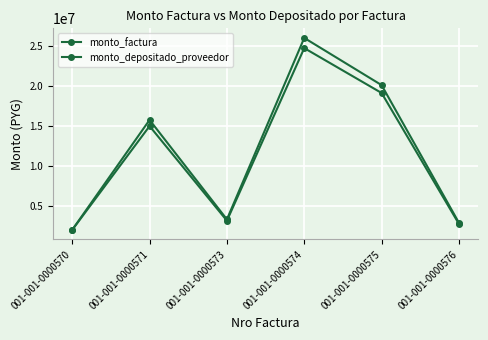

The monto_factura series shows 9680859 at 001-001-0000571. True or false?

False